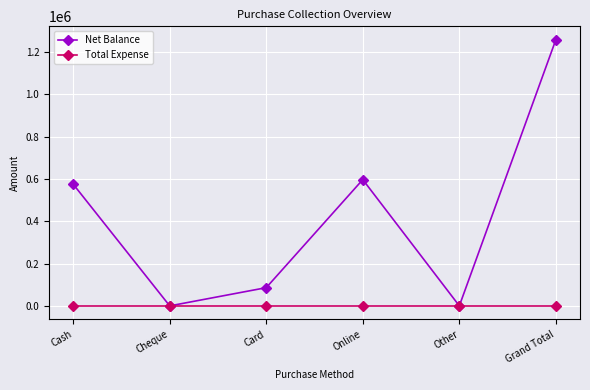

At which category is the sum across all series the highest?

Grand Total